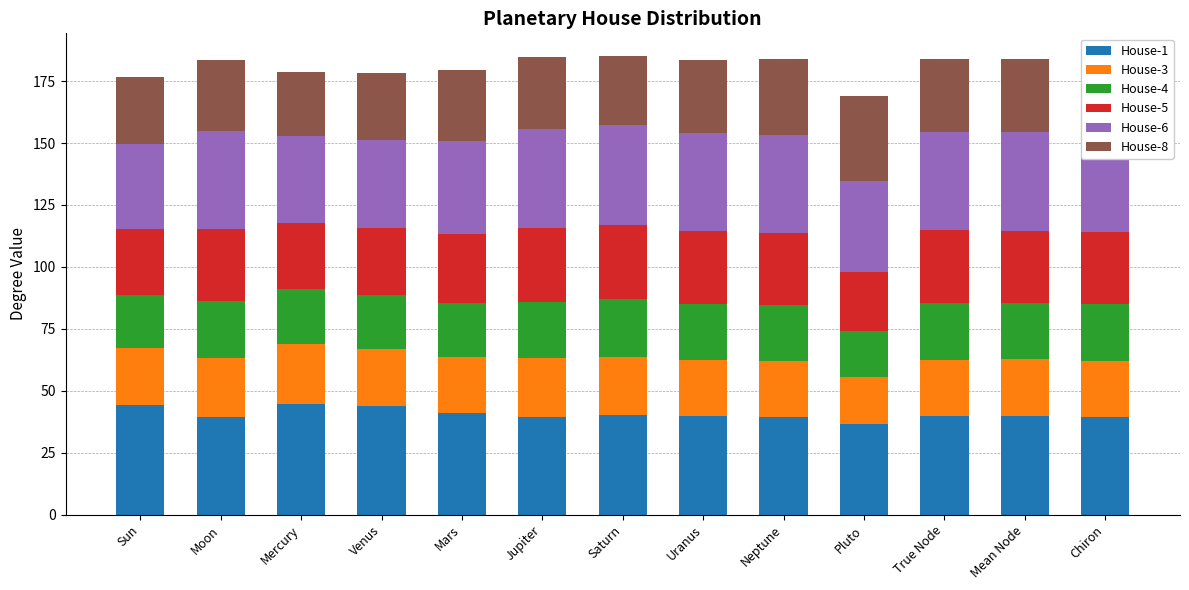

What is the minimum value for House-1?

36.4